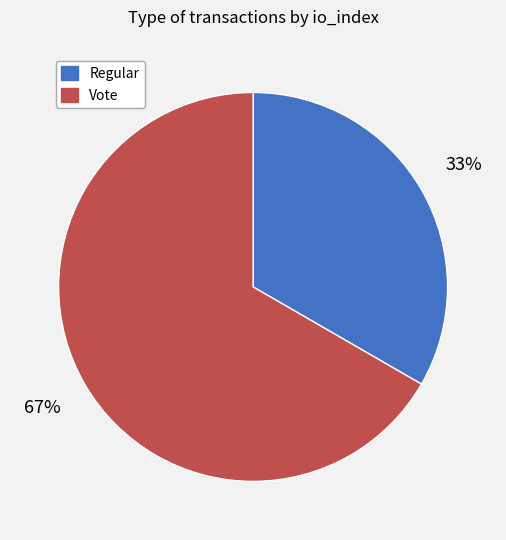

How many slices are in this pie chart?

2